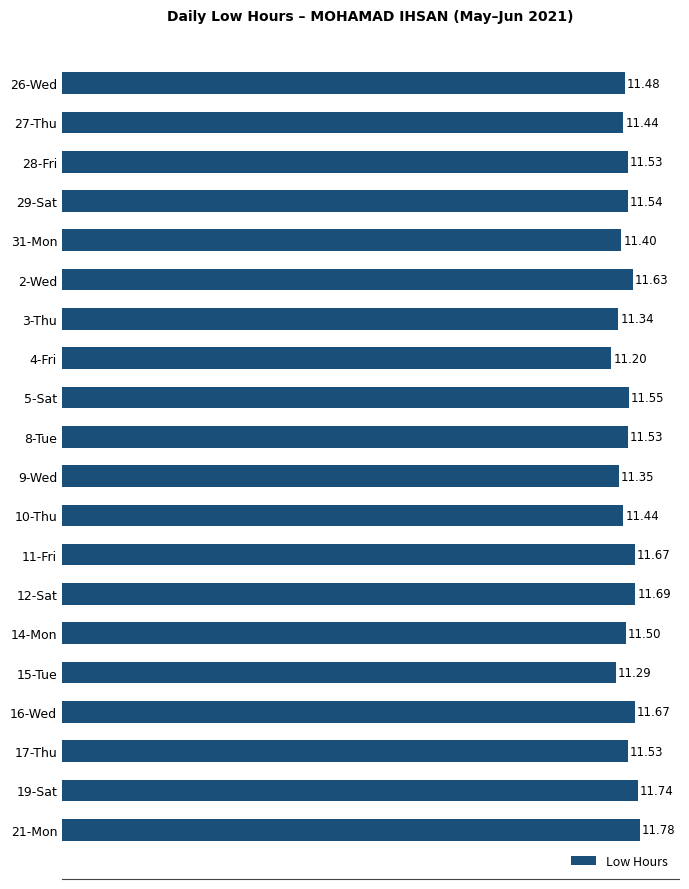

What is the difference between the maximum and minimum values?

0.6